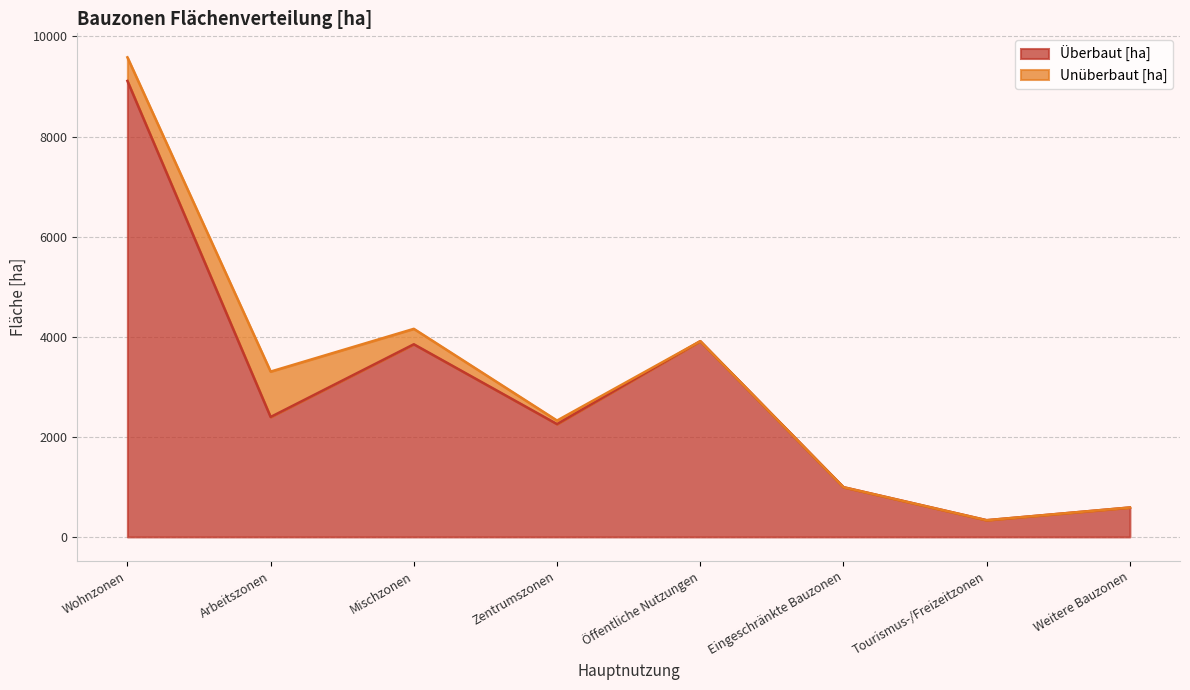

Approximately how many times larger is the value at Tourismus-/Freizeitzonen compared to Öffentliche Nutzungen?

0.1